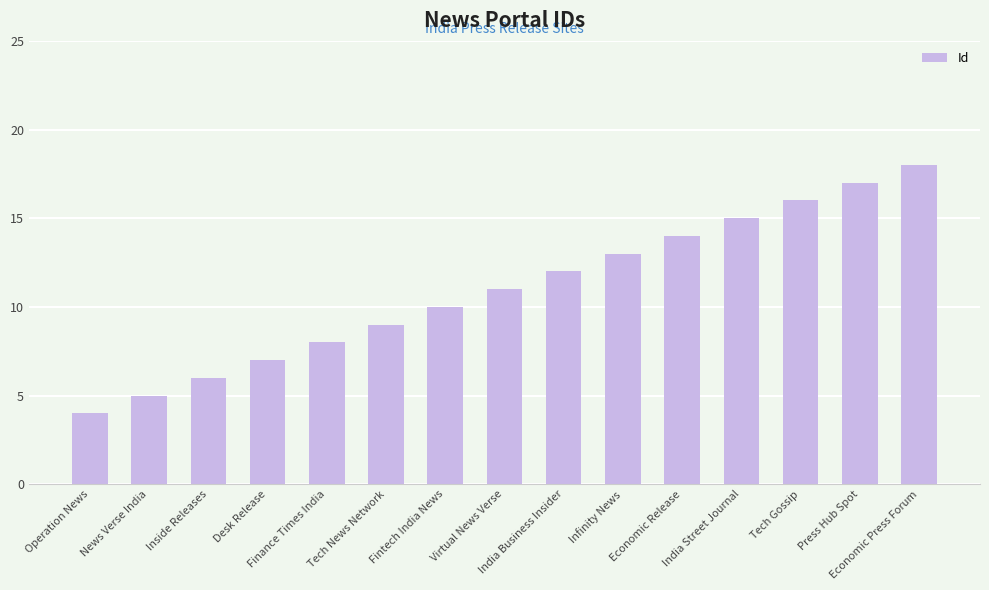

How many data points are less than 11?

7